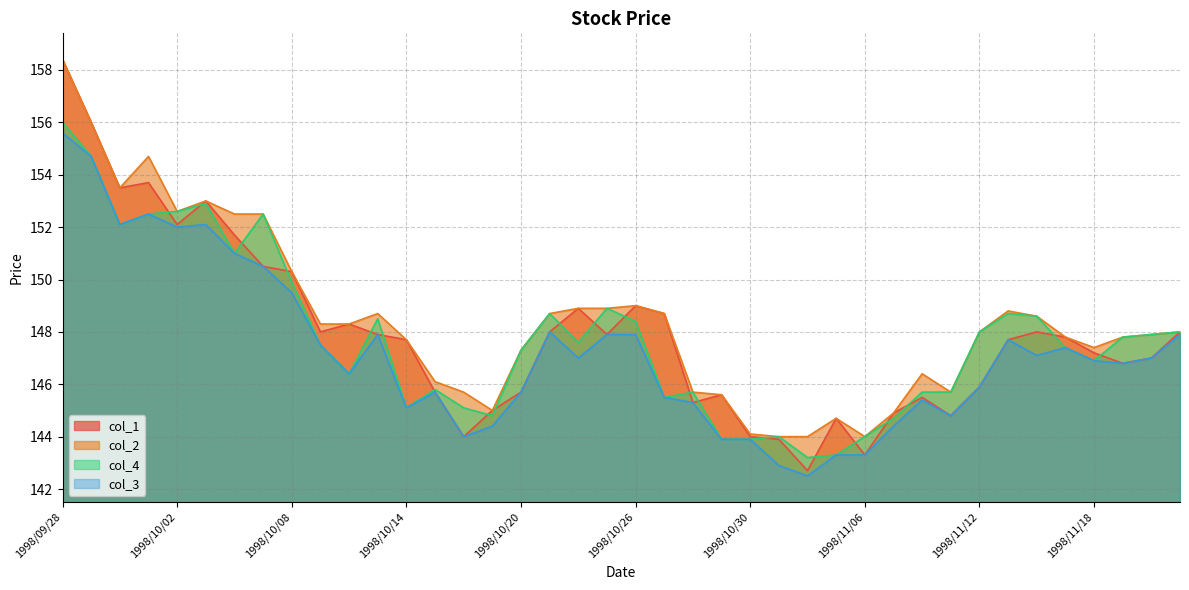

What is the label of the 24th point from the left?

1998/10/29